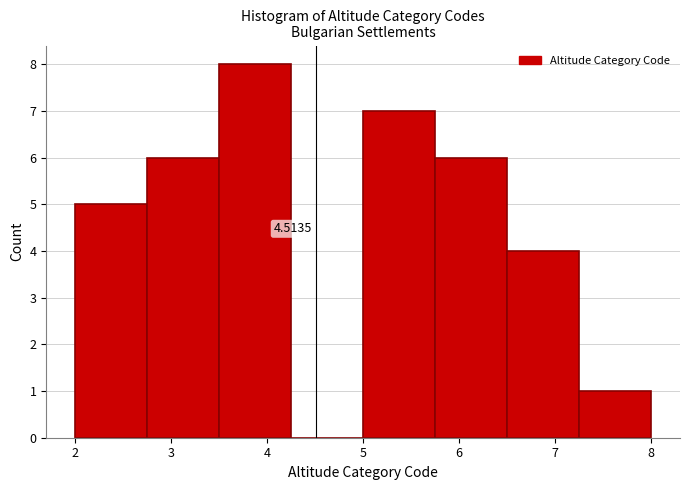

Over which range of the x-axis is the bar tallest?

3.50 to 4.25